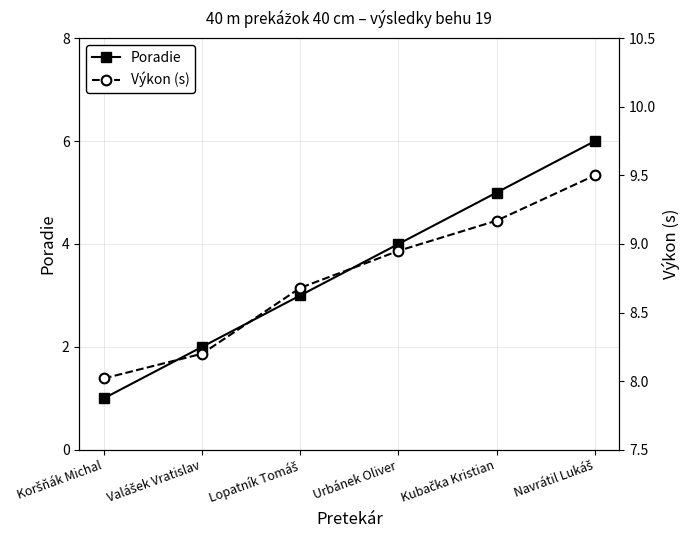

What position from the left is Koršňák Michal?

1